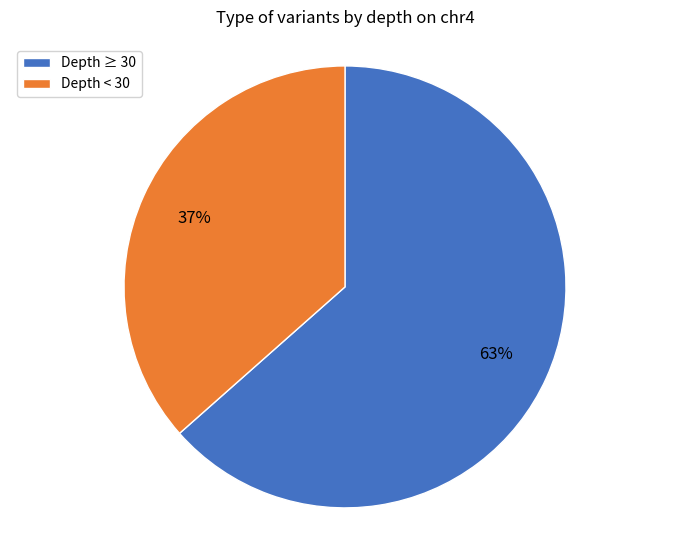

Rank the categories by value from lowest to highest.

Depth < 30, Depth ≥ 30